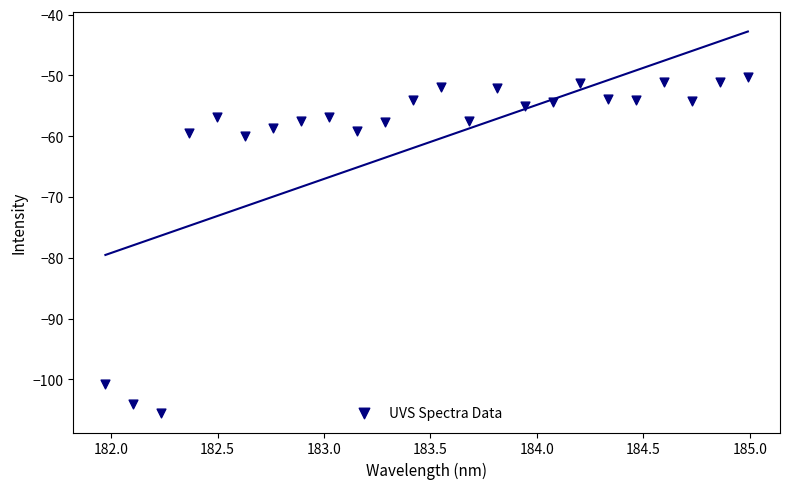

What is the range of Y values (max minus min)?

55.3